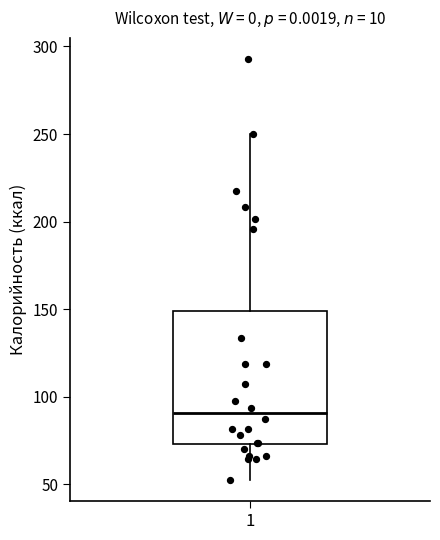

Where is the upper edge of the box at x = 1 on the y-axis? The values are not printed on the chart, so give them approximately, as read against the axis.

150